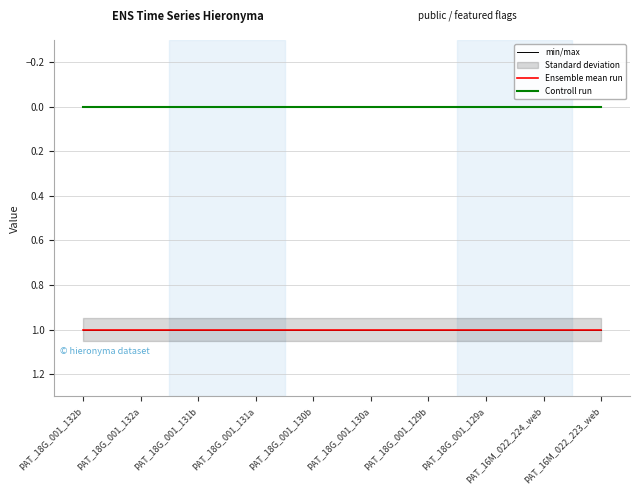

Reading left to right, transcribe all the data shown in this chart.

min/max: PAT_18G_001_132b=1	PAT_18G_001_132a=1	PAT_18G_001_131b=1	PAT_18G_001_131a=1	PAT_18G_001_130b=1	PAT_18G_001_130a=1	PAT_18G_001_129b=1	PAT_18G_001_129a=1	PAT_16M_022_224_web=1	PAT_16M_022_223_web=1
Ensemble mean run: PAT_18G_001_132b=1	PAT_18G_001_132a=1	PAT_18G_001_131b=1	PAT_18G_001_131a=1	PAT_18G_001_130b=1	PAT_18G_001_130a=1	PAT_18G_001_129b=1	PAT_18G_001_129a=1	PAT_16M_022_224_web=1	PAT_16M_022_223_web=1
Controll run: PAT_18G_001_132b=0	PAT_18G_001_132a=0	PAT_18G_001_131b=0	PAT_18G_001_131a=0	PAT_18G_001_130b=0	PAT_18G_001_130a=0	PAT_18G_001_129b=0	PAT_18G_001_129a=0	PAT_16M_022_224_web=0	PAT_16M_022_223_web=0